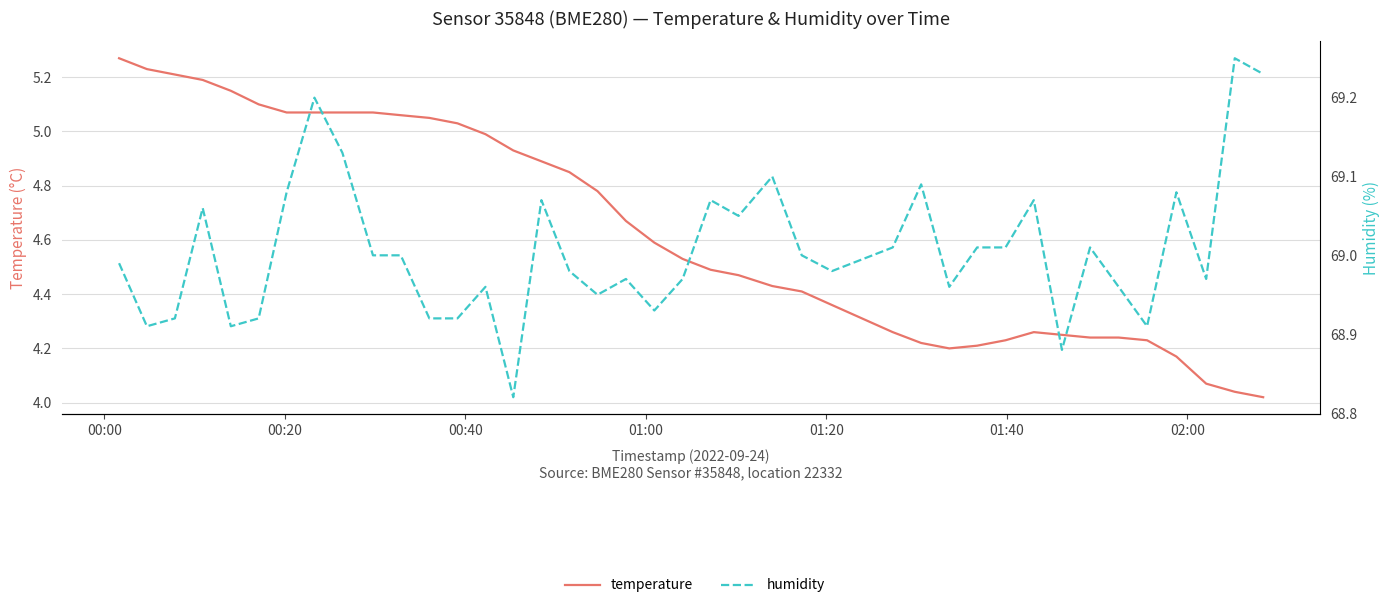

In humidity, how many points are higher than both neighbors (excluding endpoints)?

12